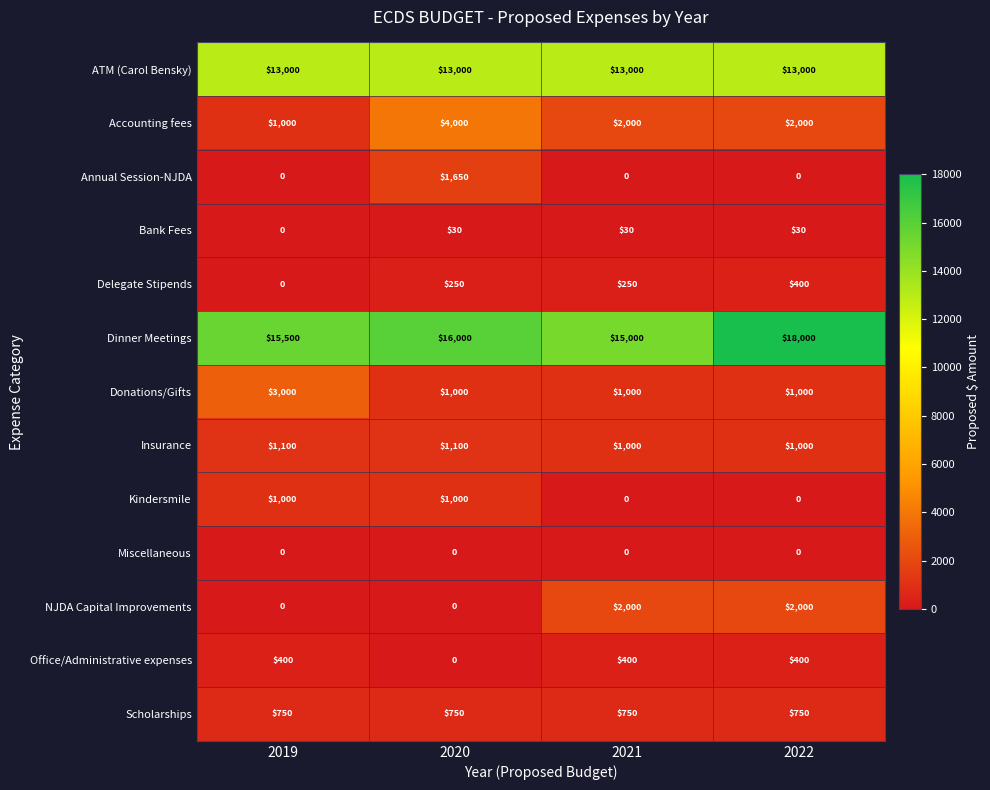

Read the Bank Fees value at 2020, to the nearest 10.

30